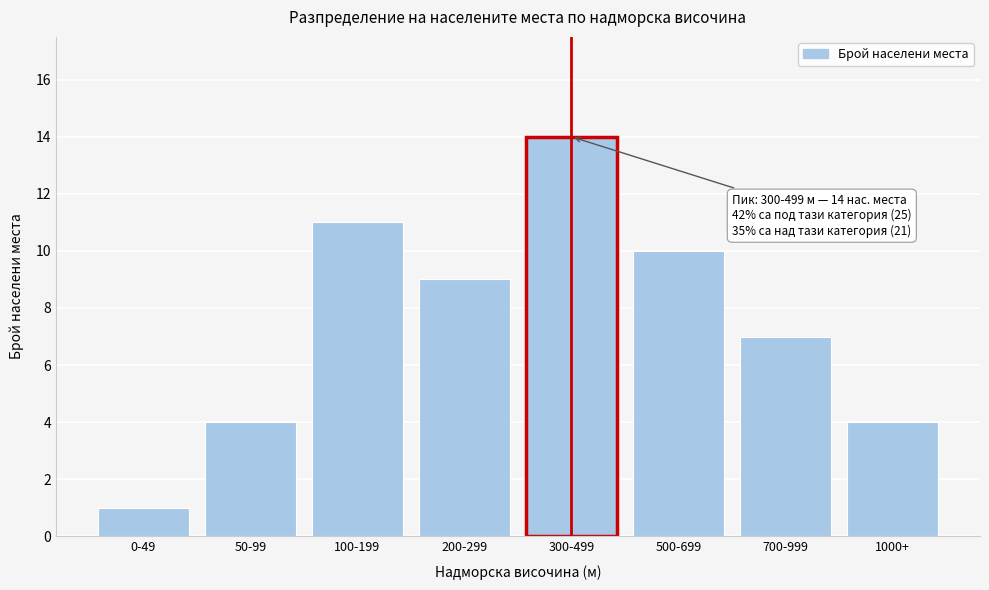

Reading right to left, what are all the values shown in this chart?

4	7	10	14	9	11	4	1